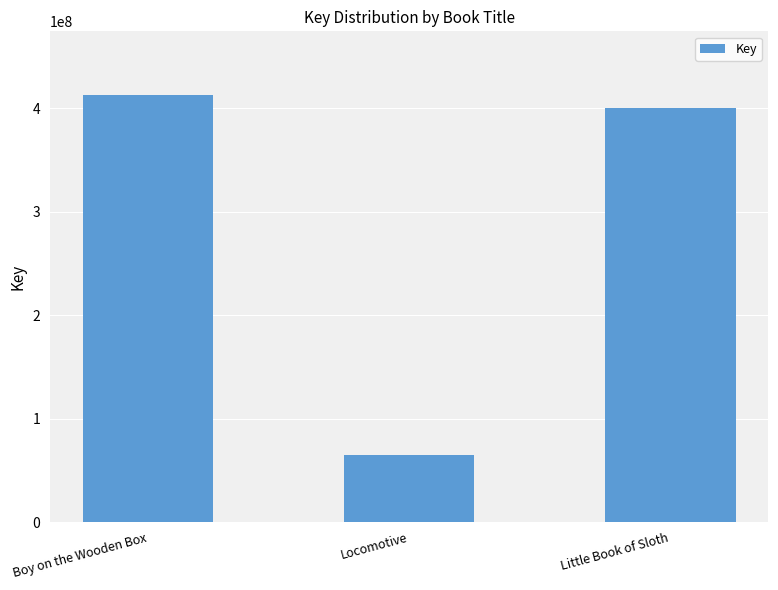

List the labels in order of value, largest first.

Boy on the Wooden Box, Little Book of Sloth, Locomotive